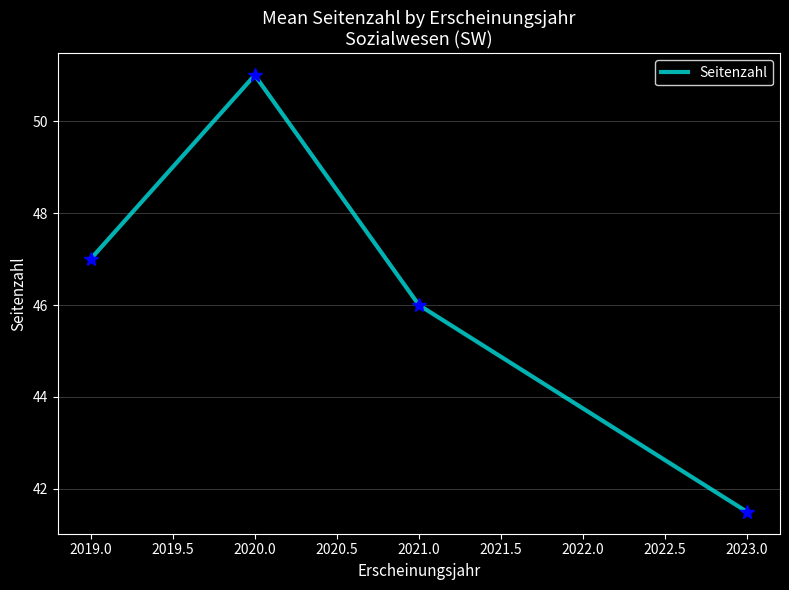

What position from the left is 2023.0?

4